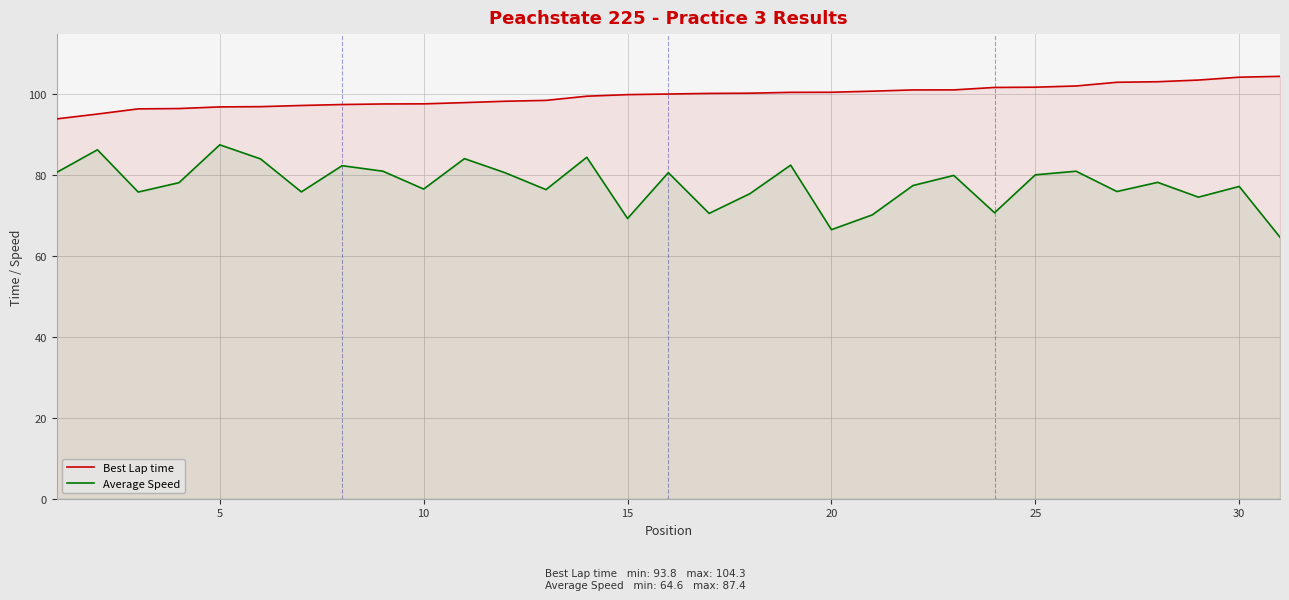

How many values in the Average Speed series are below 78?

15